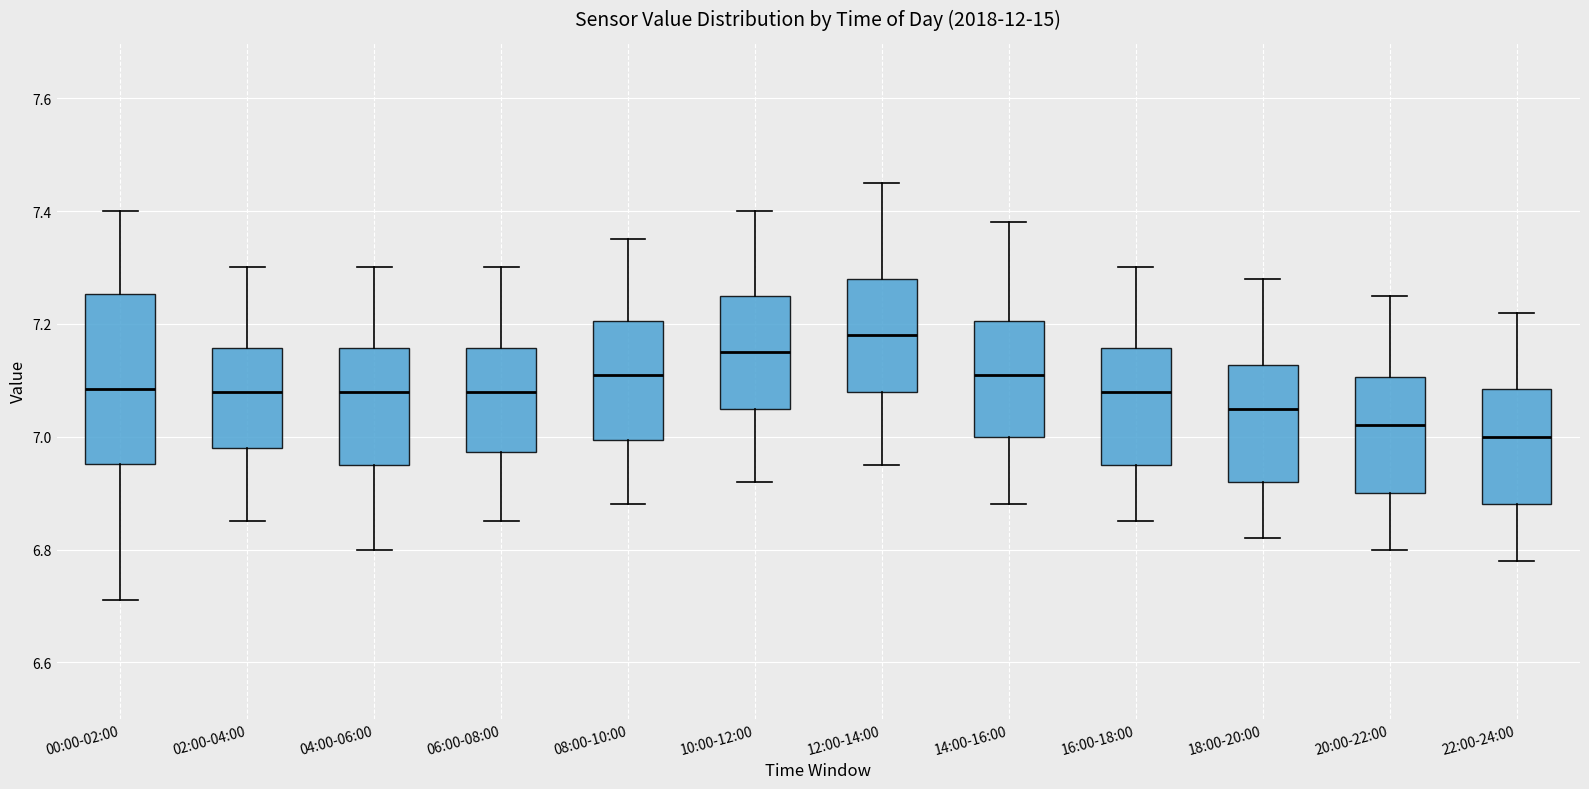

Reading left to right, read every box against the y-axis: the position of its median line, the range the box covers, and the ends of its whiskers. The values are not printed on the chart, so give them approximately, as read against the axis.

00:00-02:00: median 7.08, box 6.96 to 7.26, whiskers 6.72 to 7.40
02:00-04:00: median 7.08, box 6.98 to 7.16, whiskers 6.86 to 7.30
04:00-06:00: median 7.08, box 6.96 to 7.16, whiskers 6.80 to 7.30
06:00-08:00: median 7.08, box 6.98 to 7.16, whiskers 6.86 to 7.30
08:00-10:00: median 7.12, box 7.00 to 7.20, whiskers 6.88 to 7.36
10:00-12:00: median 7.16, box 7.06 to 7.26, whiskers 6.92 to 7.40
12:00-14:00: median 7.18, box 7.08 to 7.28, whiskers 6.96 to 7.46
14:00-16:00: median 7.12, box 7.00 to 7.20, whiskers 6.88 to 7.38
16:00-18:00: median 7.08, box 6.96 to 7.16, whiskers 6.86 to 7.30
18:00-20:00: median 7.06, box 6.92 to 7.12, whiskers 6.82 to 7.28
20:00-22:00: median 7.02, box 6.90 to 7.10, whiskers 6.80 to 7.26
22:00-24:00: median 7.00, box 6.88 to 7.08, whiskers 6.78 to 7.22